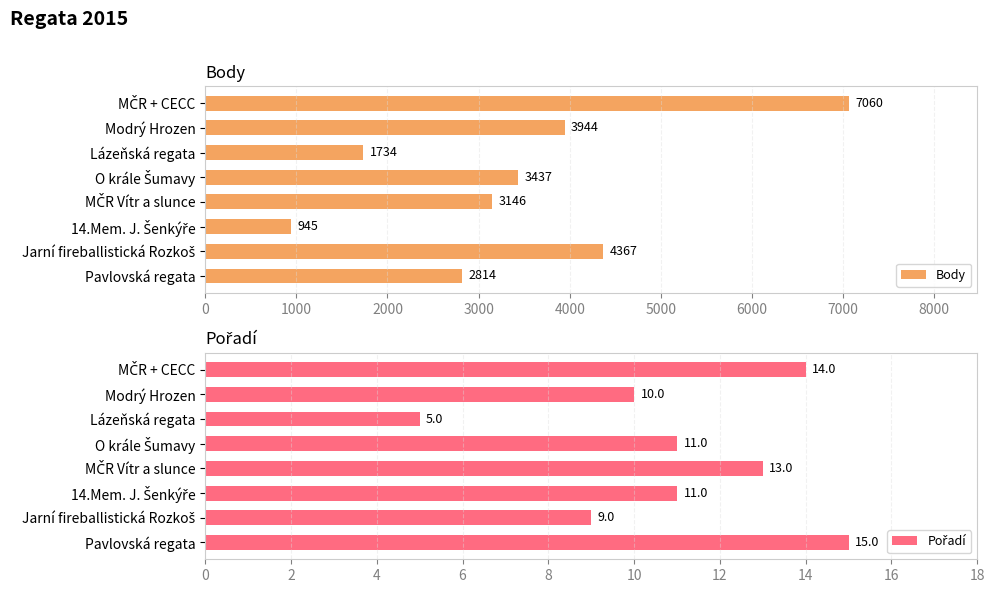

How many bars are there in each group?

2